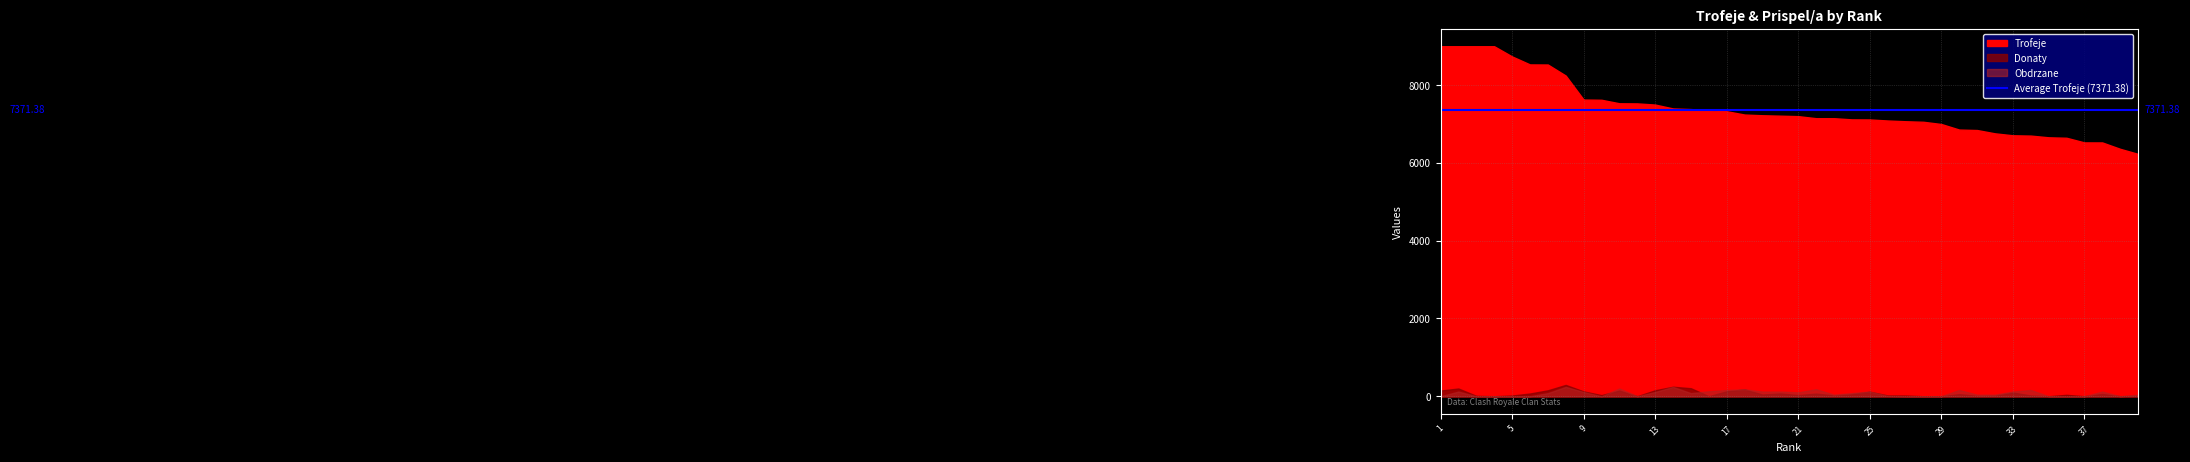

Which category has the highest value in the Obdrzane series?

8